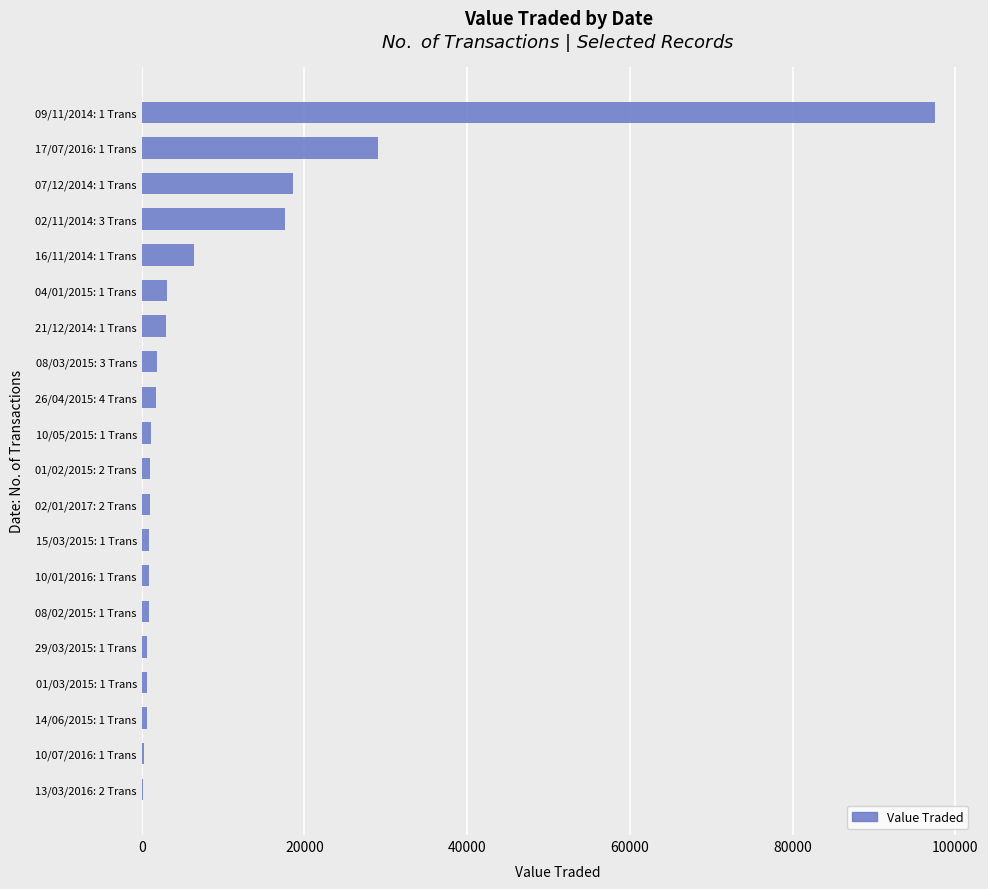

Is it true that the value at 09/11/2014: 1 Trans is 47435?

False